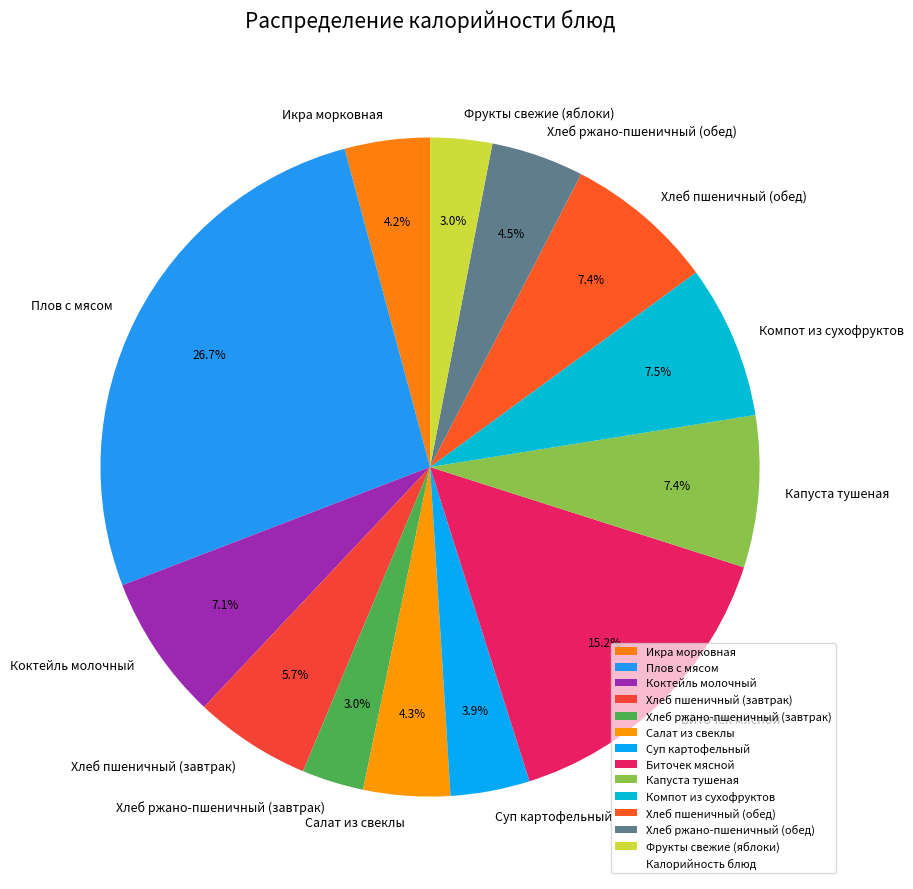

What is the ratio of the value at Биточек мясной to the value at Икра морковная?

3.6